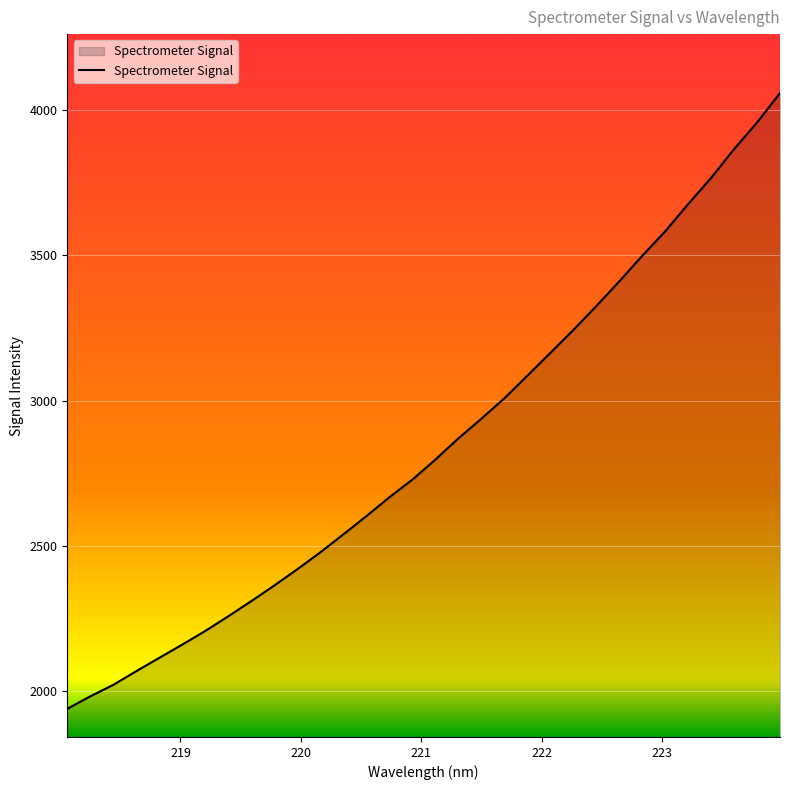

What is the difference between the maximum and minimum values?

2120.9